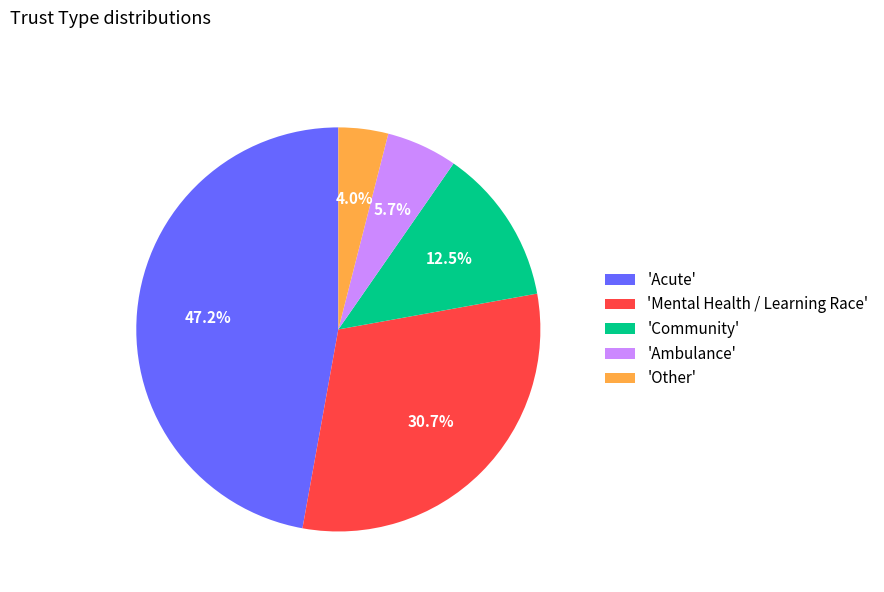

Is there a majority slice in this chart?

No